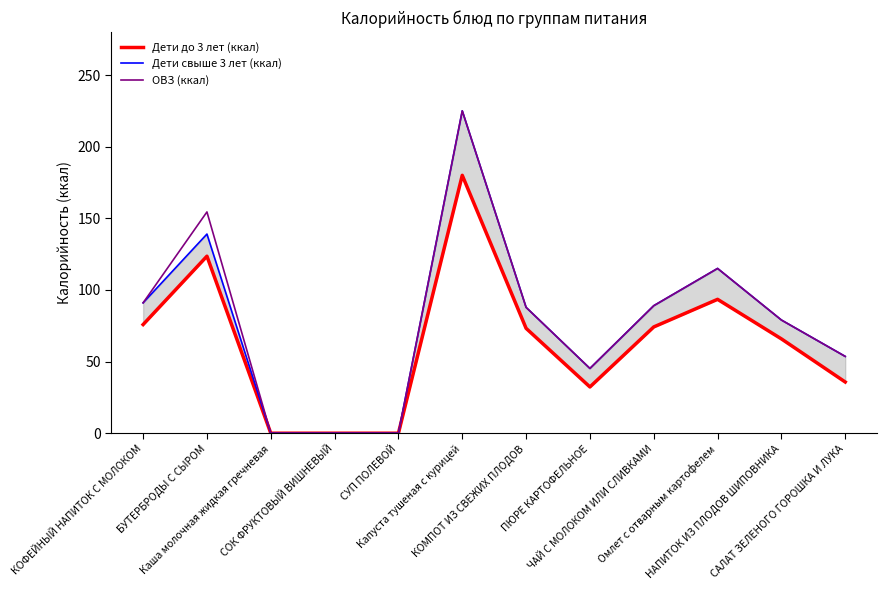

Does the chart display data point markers on the line(s)?

No